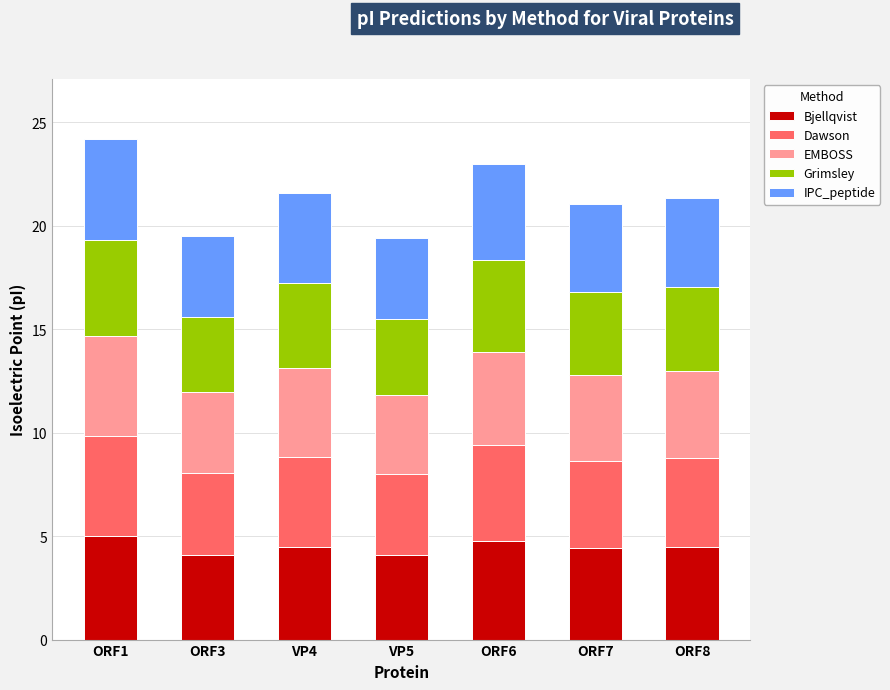

What is the maximum value for Bjellqvist?

5.0